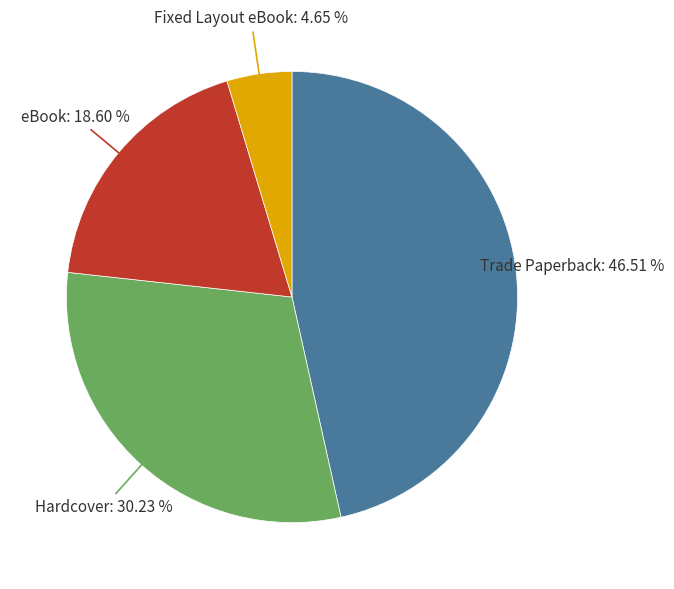

To the nearest percent, what is the difference between the largest and smallest slice percentages?

42%